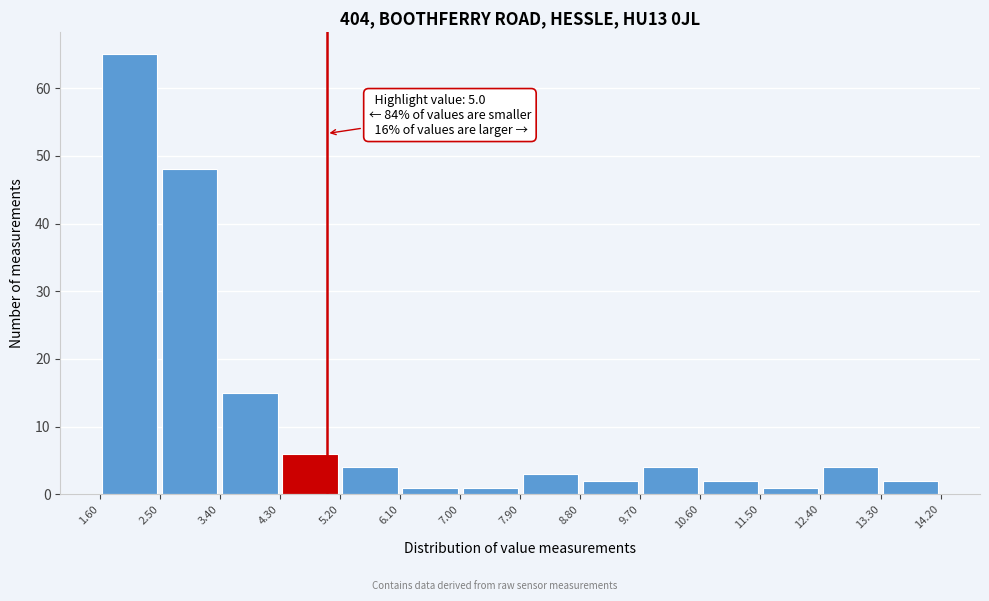

Which range on the x-axis has the tallest bar?

1.60 to 2.50